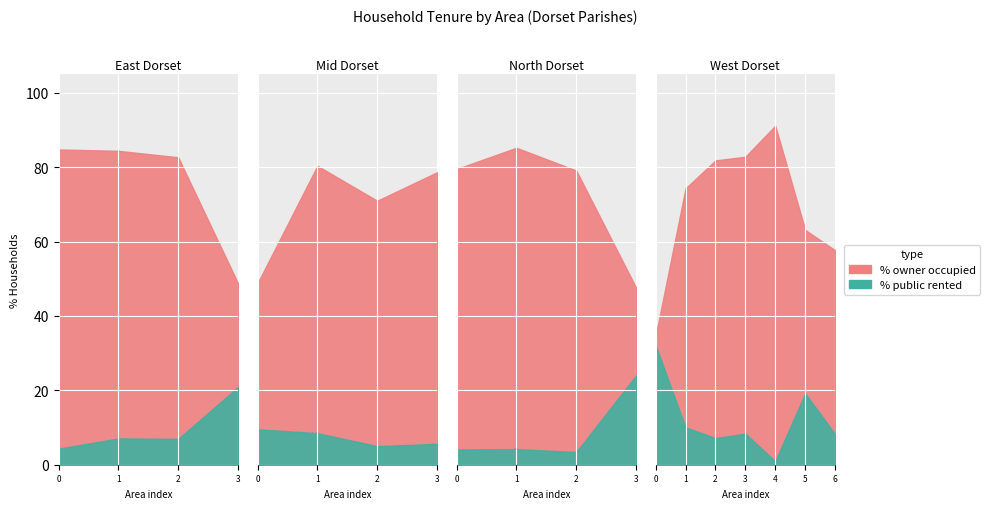

What is the maximum value shown in the chart?

91.2